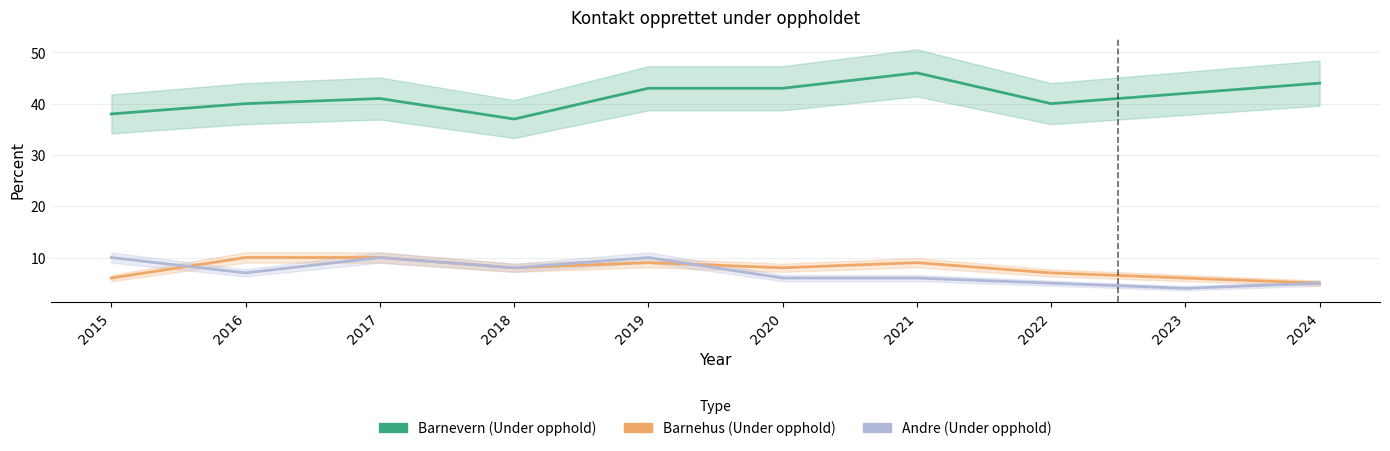

Is the value of Barnevern (Under opphold) at 2024 greater than the value of Andre (Under opphold) at 2021?

Yes